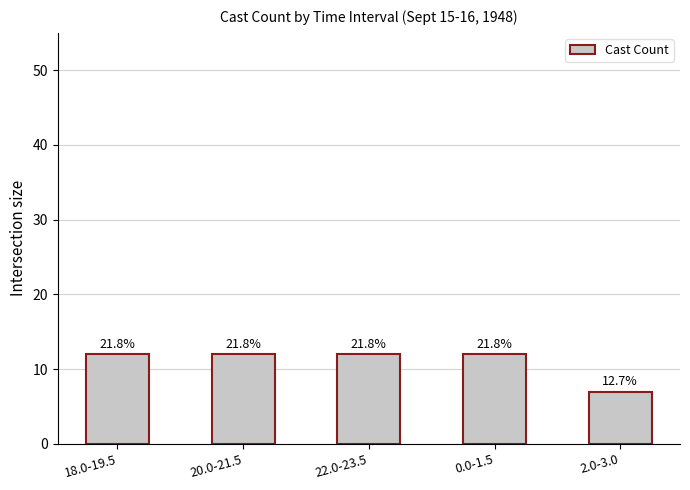

What is the approximate value at 20.0-21.5?

12